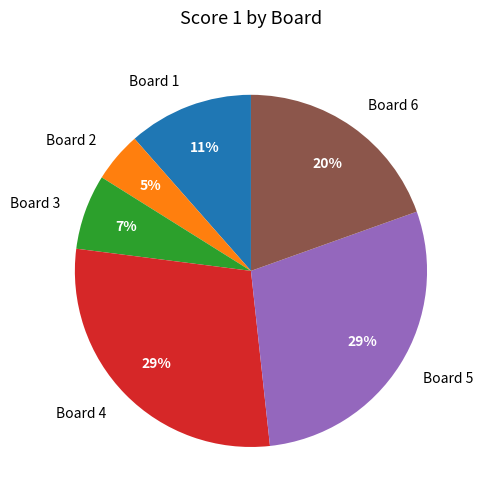

How many segments does this pie chart have?

6